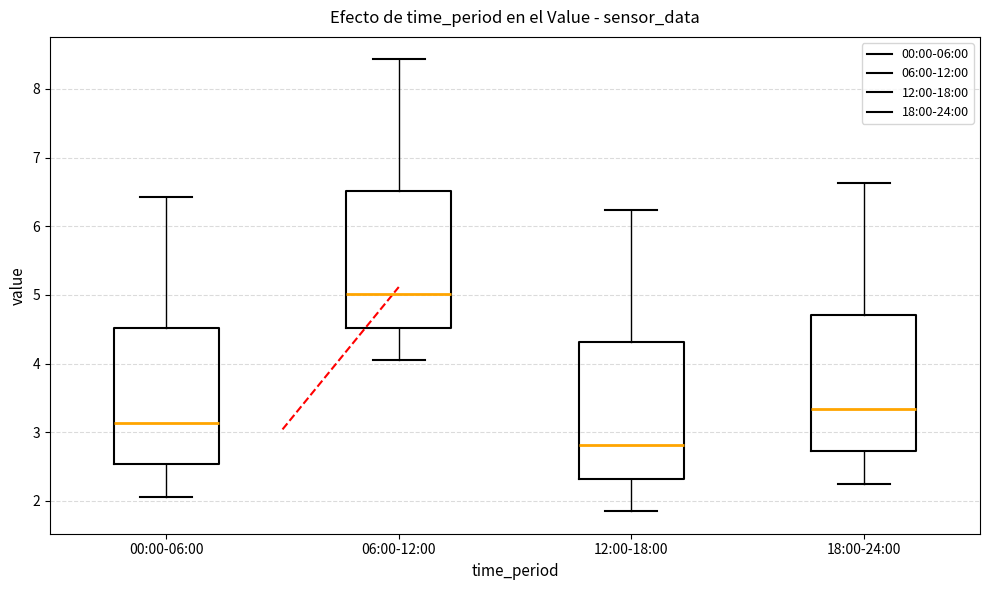

Reading left to right, transcribe this box plot: for each box, give where its median line is, the range the box spans, and where its two whiskers end, as read against the y-axis. The values are not printed on the chart, so give them approximately, as read against the axis.

00:00-06:00: median 3.1, box 2.5 to 4.5, whiskers 2.1 to 6.4
06:00-12:00: median 5.0, box 4.5 to 6.5, whiskers 4.1 to 8.4
12:00-18:00: median 2.8, box 2.3 to 4.3, whiskers 1.9 to 6.2
18:00-24:00: median 3.3, box 2.7 to 4.7, whiskers 2.3 to 6.6